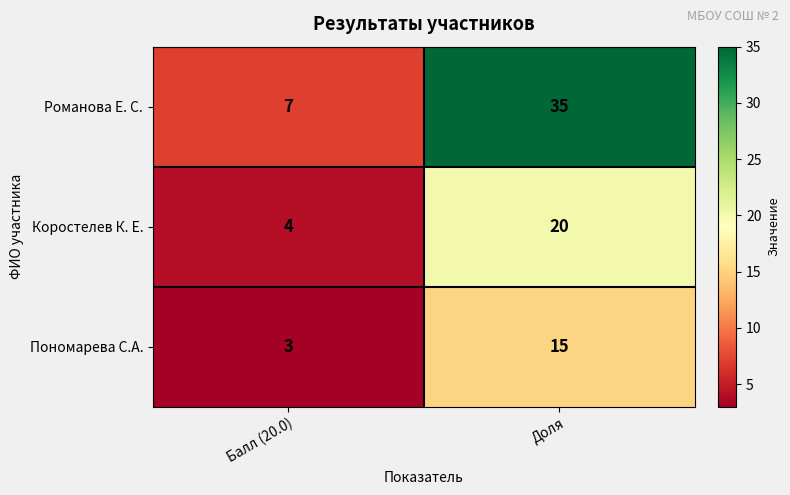

What is the total value across all series at Доля?

70